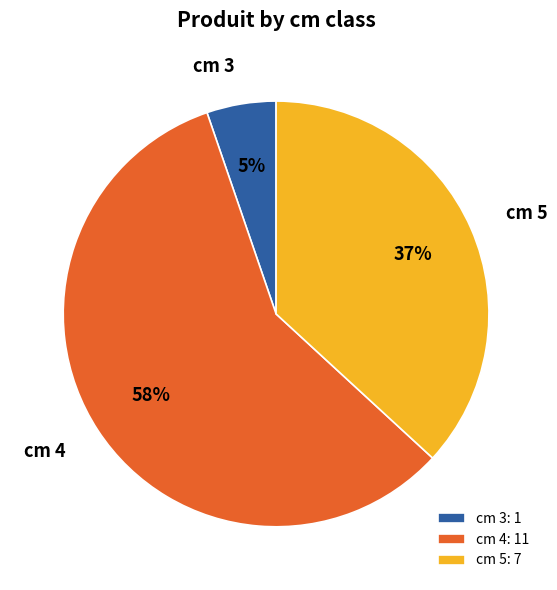

True or false: cm 5 accounts for 37% of the total.

True